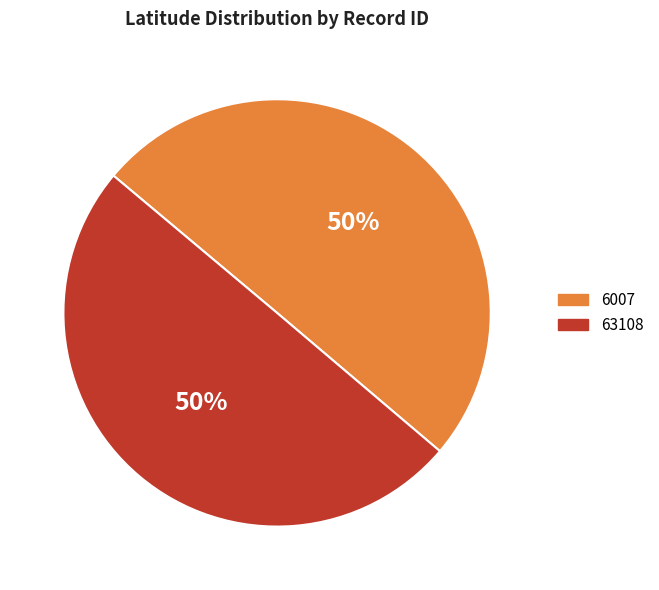

Approximately how many times larger is the value at 63108 compared to 6007?

1.0